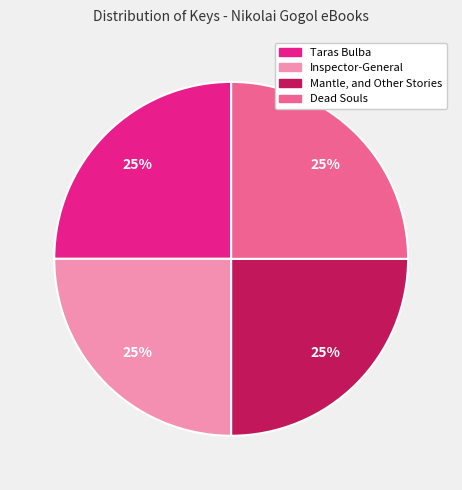

Count the number of slices in the pie.

4